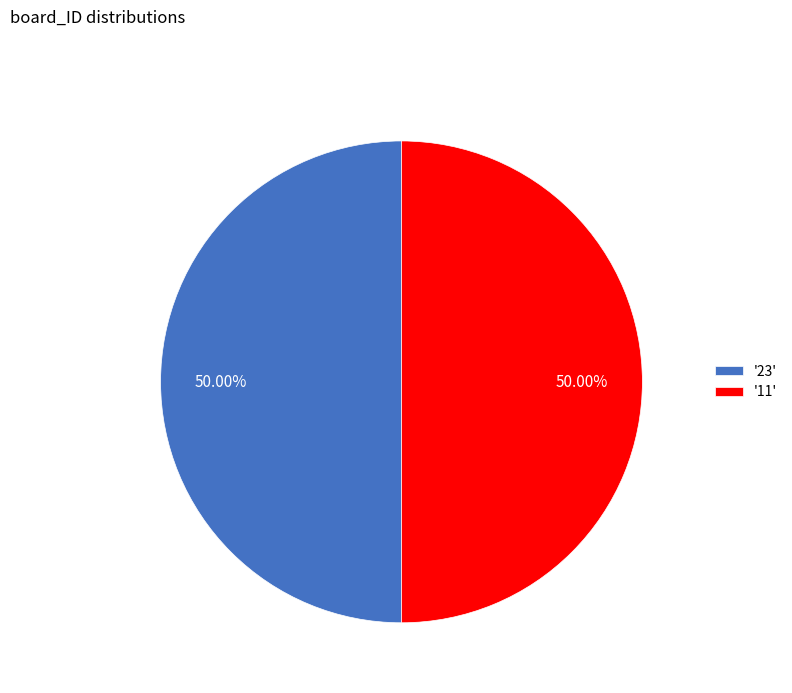

Is the sum of '23' and '11' greater than half?

Yes